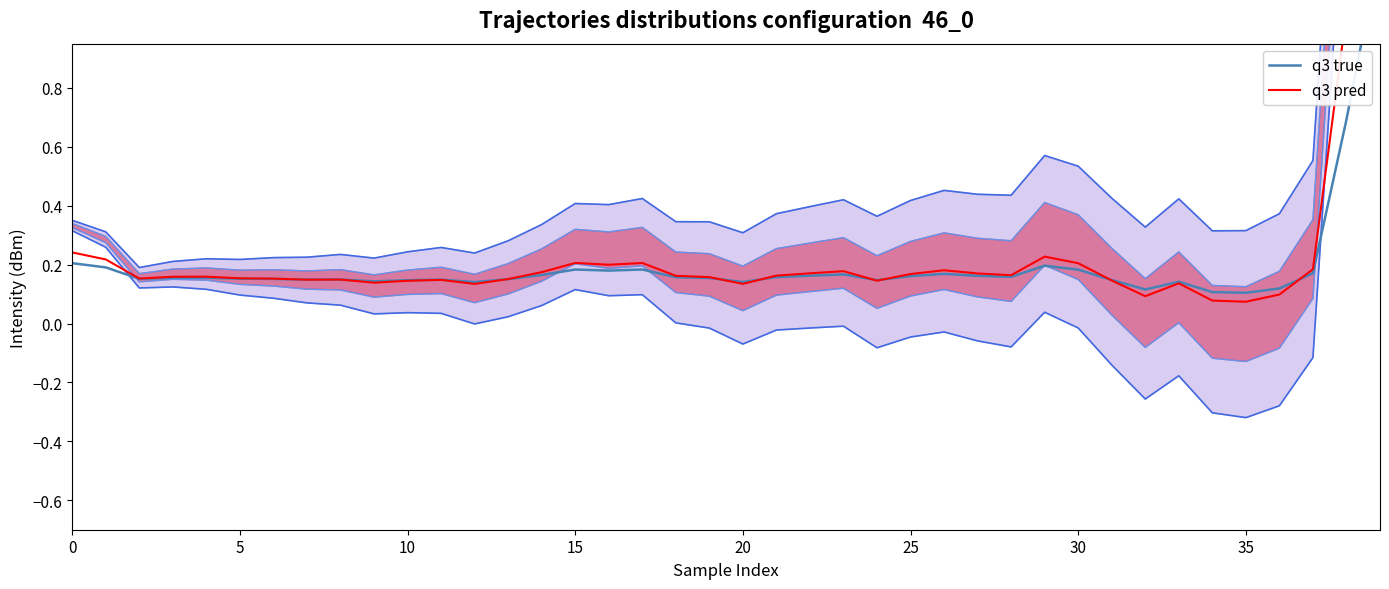

How many categories are shown in the chart?

40